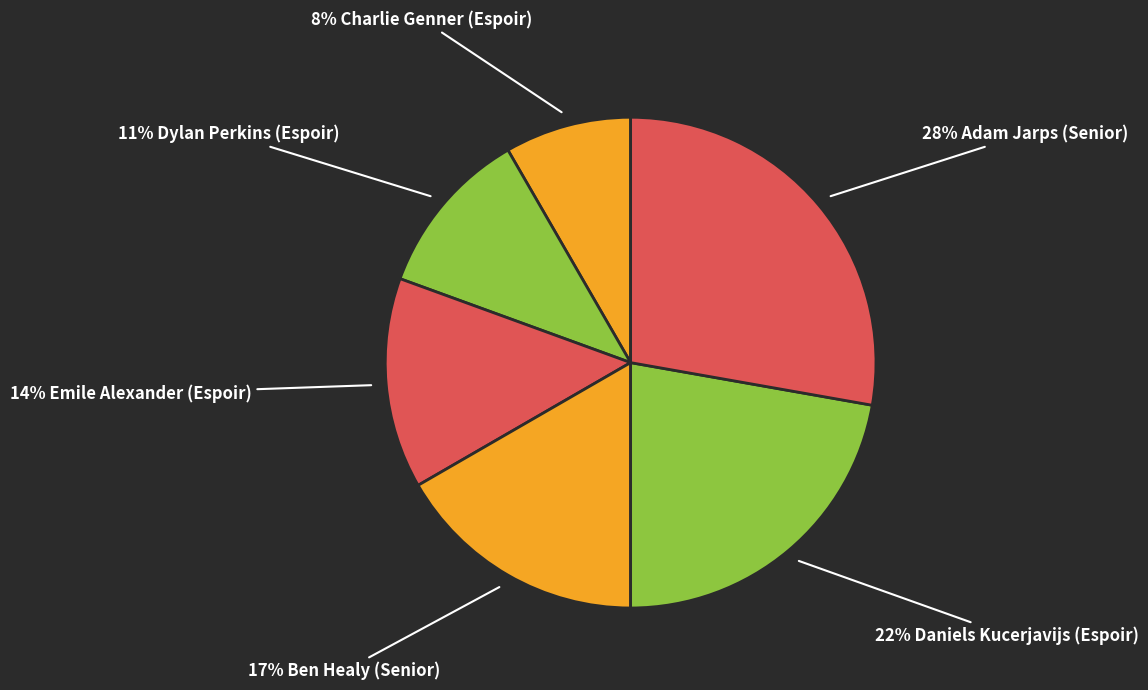

Rank the categories by value from lowest to highest.

8% Charlie Genner (Espoir), 11% Dylan Perkins (Espoir), 14% Emile Alexander (Espoir), 17% Ben Healy (Senior), 22% Daniels Kucerjavijs (Espoir), 28% Adam Jarps (Senior)